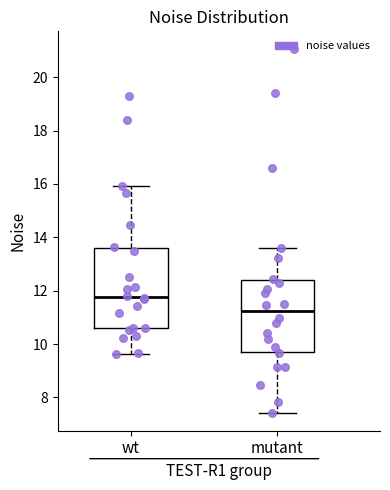

Reading left to right, transcribe this box plot: for each box, give where its median line is, the range the box spans, and where its two whiskers end, as read against the y-axis. The values are not printed on the chart, so give them approximately, as read against the axis.

wt: median 11.8, box 10.6 to 13.6, whiskers 9.6 to 16.0
mutant: median 11.2, box 9.8 to 12.4, whiskers 7.4 to 13.6